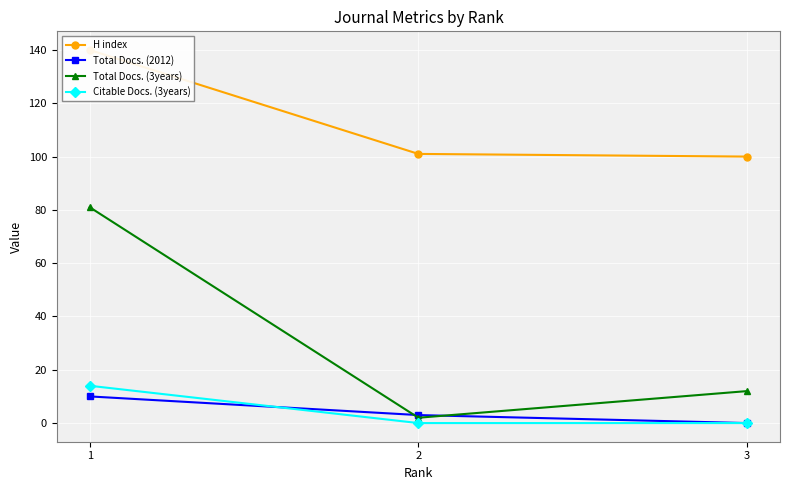

What is the spread (max minus min) of values at 2?

101